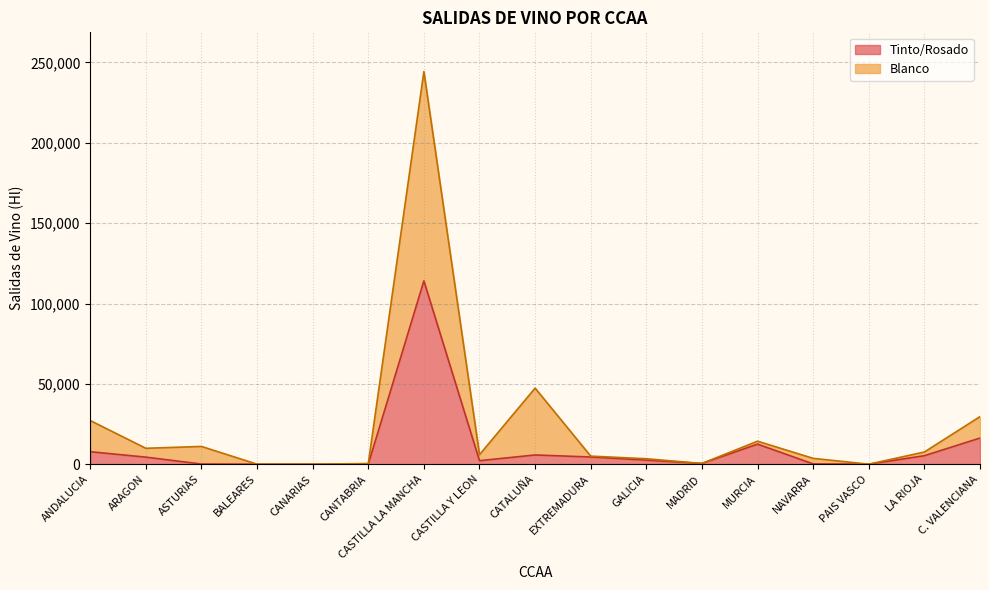

What is the label of the 14th point from the left?

NAVARRA